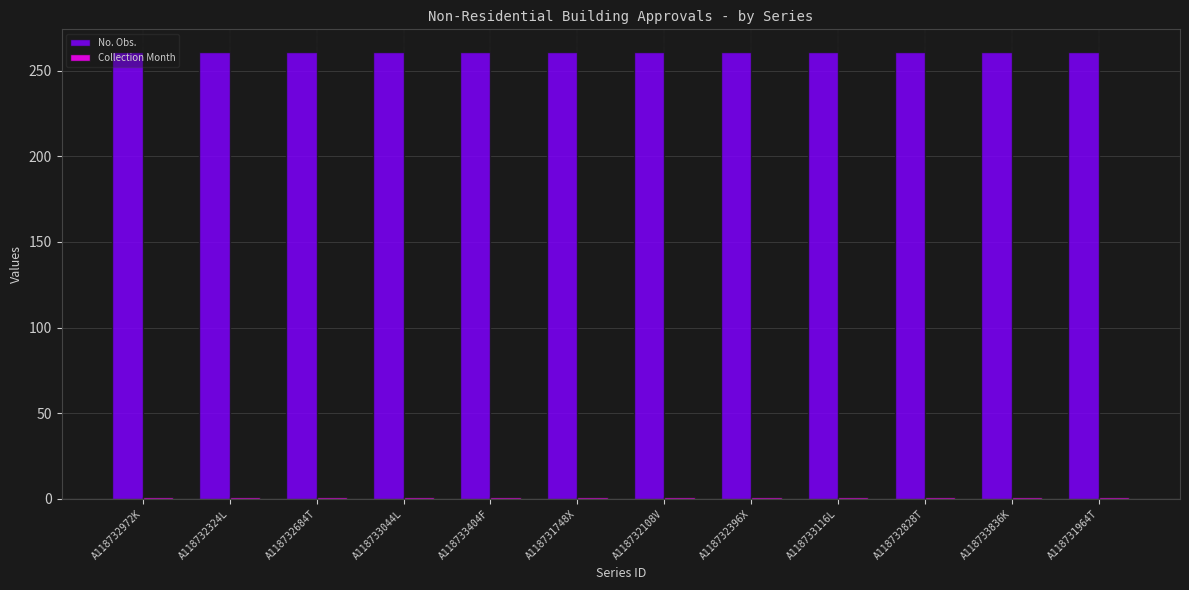

Which series has the largest total across all categories?

No. Obs.